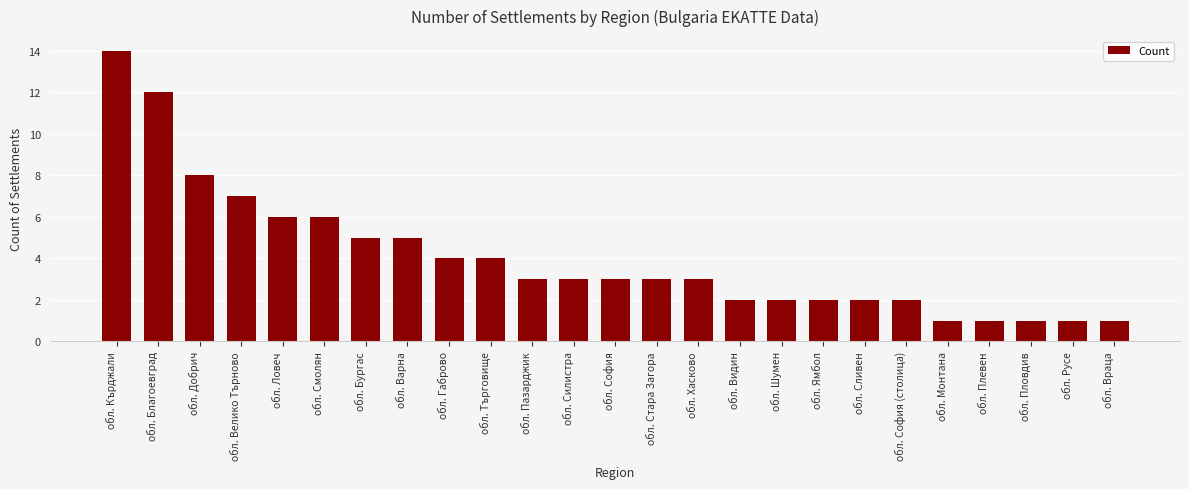

True or false: the data shows 3 at обл. Кърджали.

False